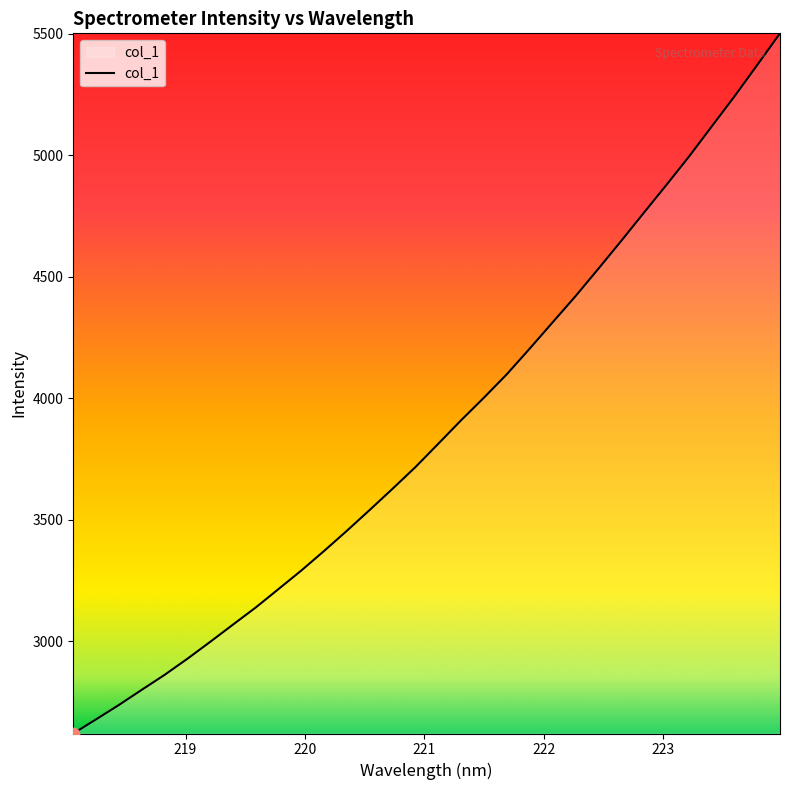

What is the difference between the maximum and minimum values?

2882.1